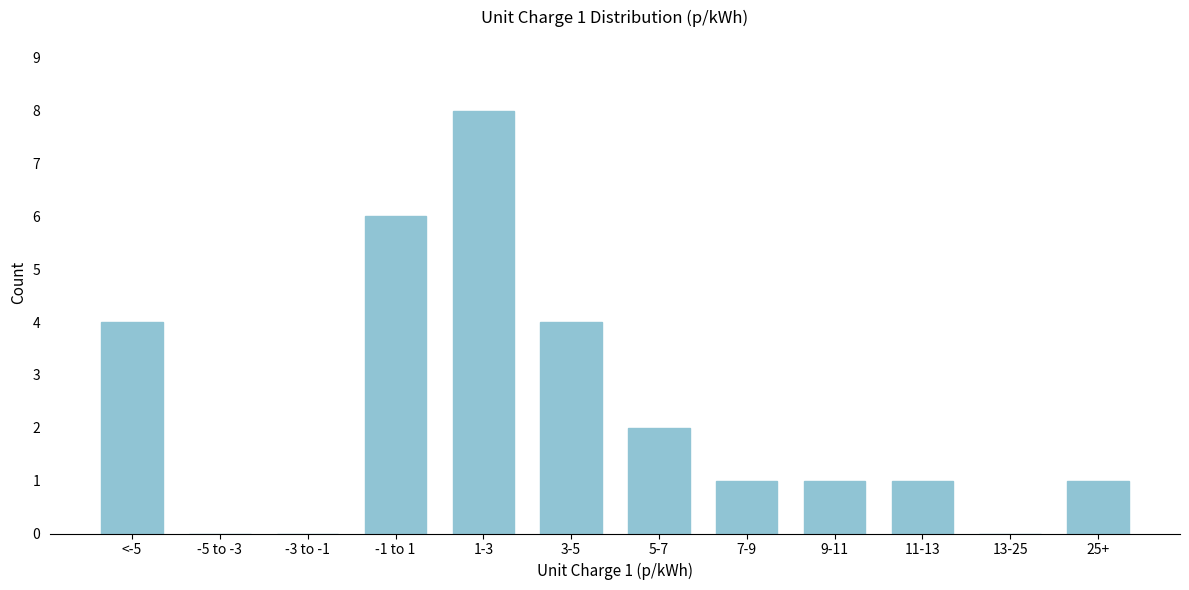

Reading left to right, what are all the values shown in this chart?

<-5=4	-5 to -3=0	-3 to -1=0	-1 to 1=6	1-3=8	3-5=4	5-7=2	7-9=1	9-11=1	11-13=1	13-25=0	25+=1